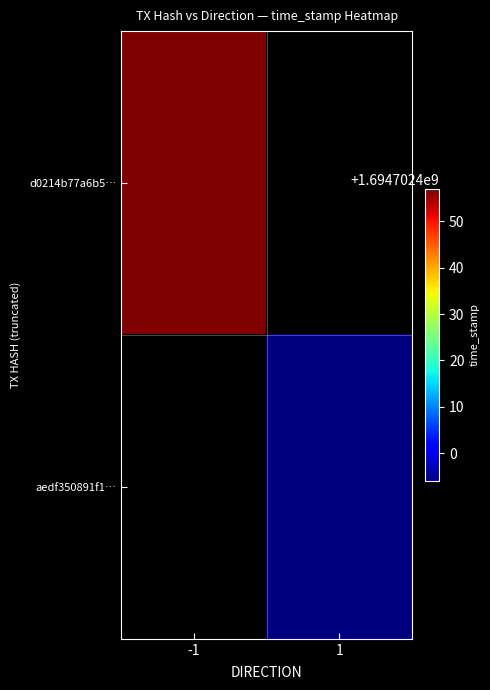

How many values in the d0214b77a6b571d0d8b056c92bbd0cd2a97d501 series are below 1694702457?

1